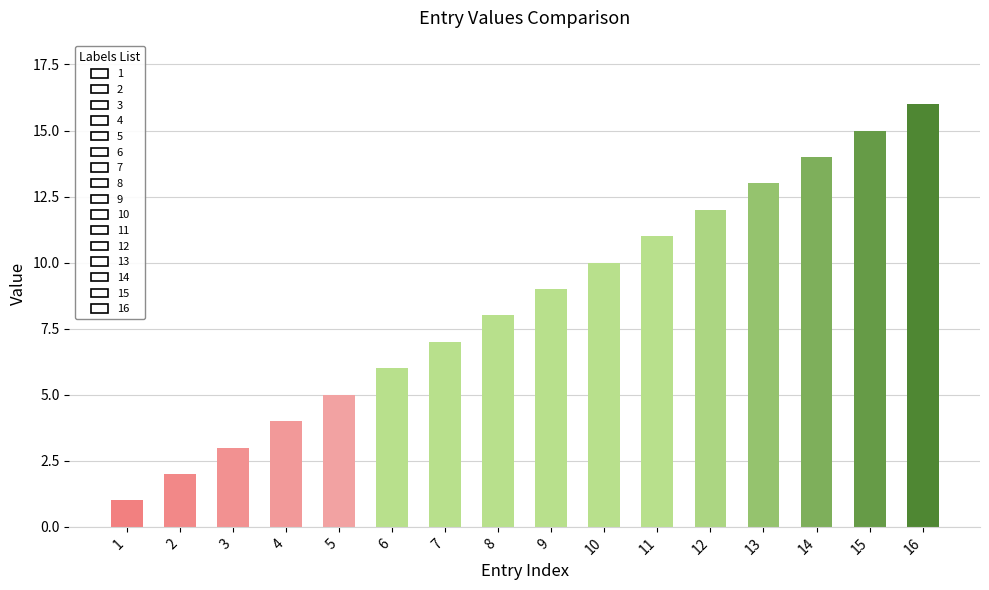

What is the sum of all values?

136